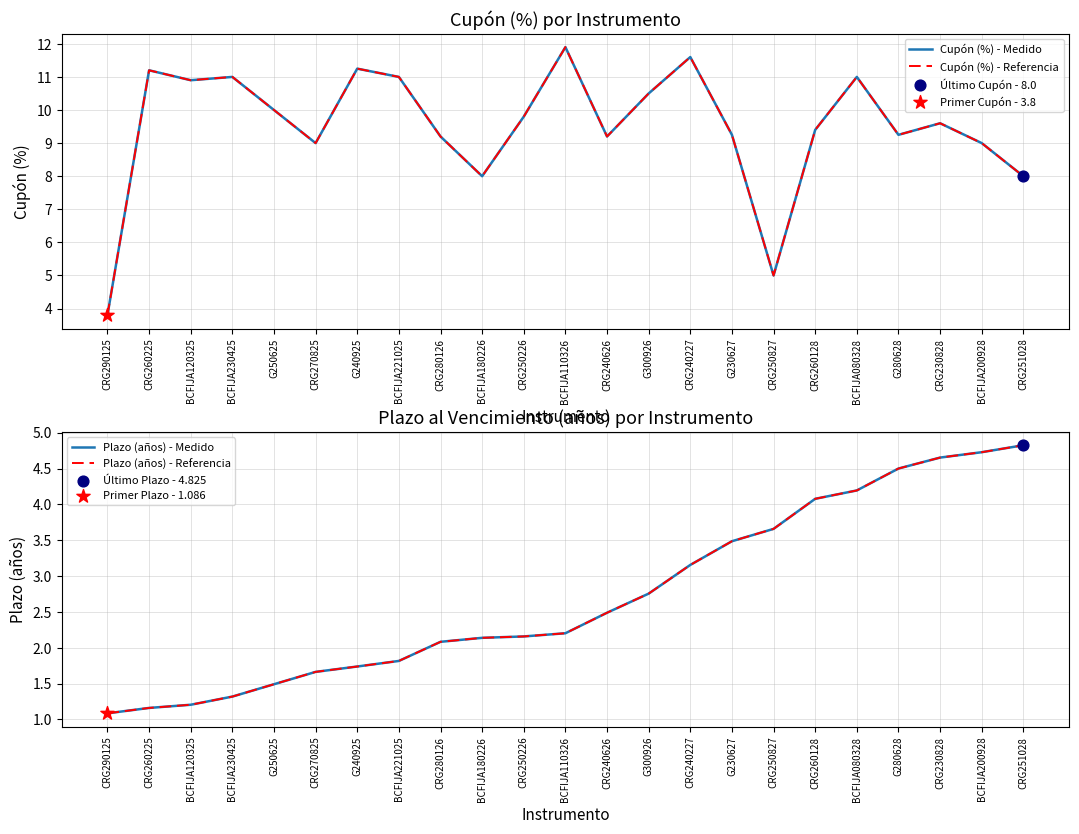

What are all the series names shown in the legend?

Cupón (%) - Medido, Cupón (%) - Referencia, Plazo (años) - Medido, Plazo (años) - Referencia